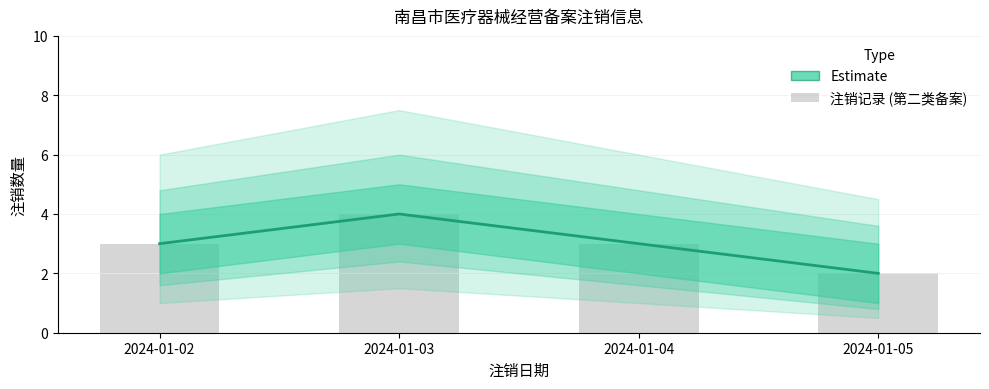

What is the difference between the maximum and minimum values?

2